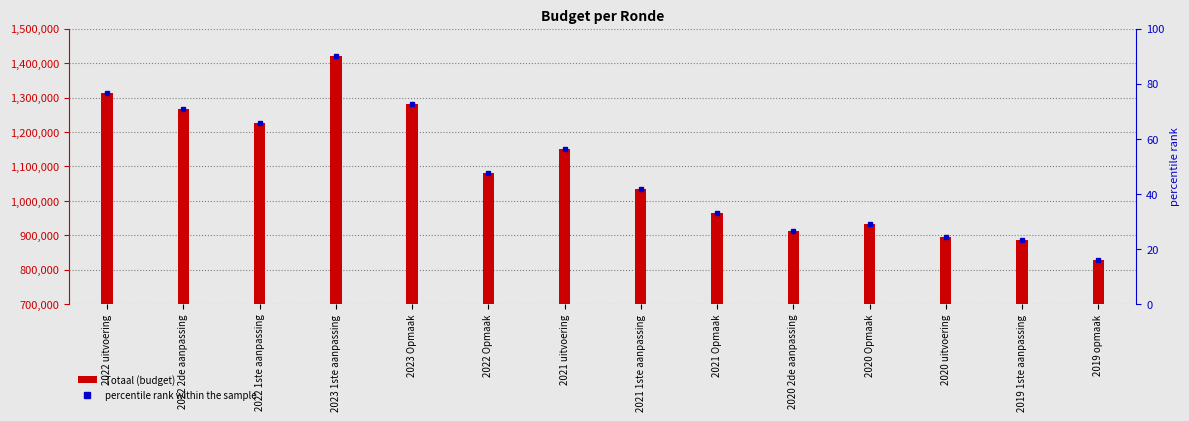

Which series has the largest total across all categories?

Totaal